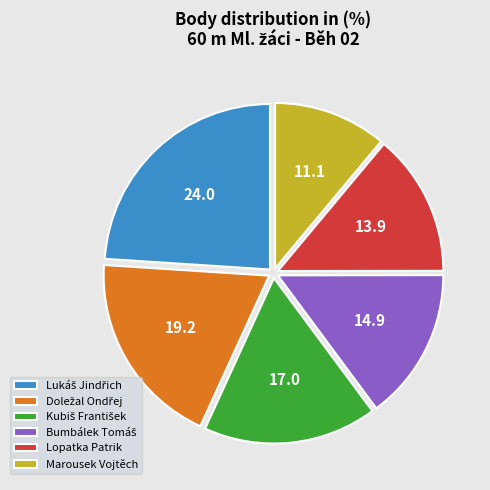

The Marousek Vojtěch slice represents 1% of the pie. True or false?

False